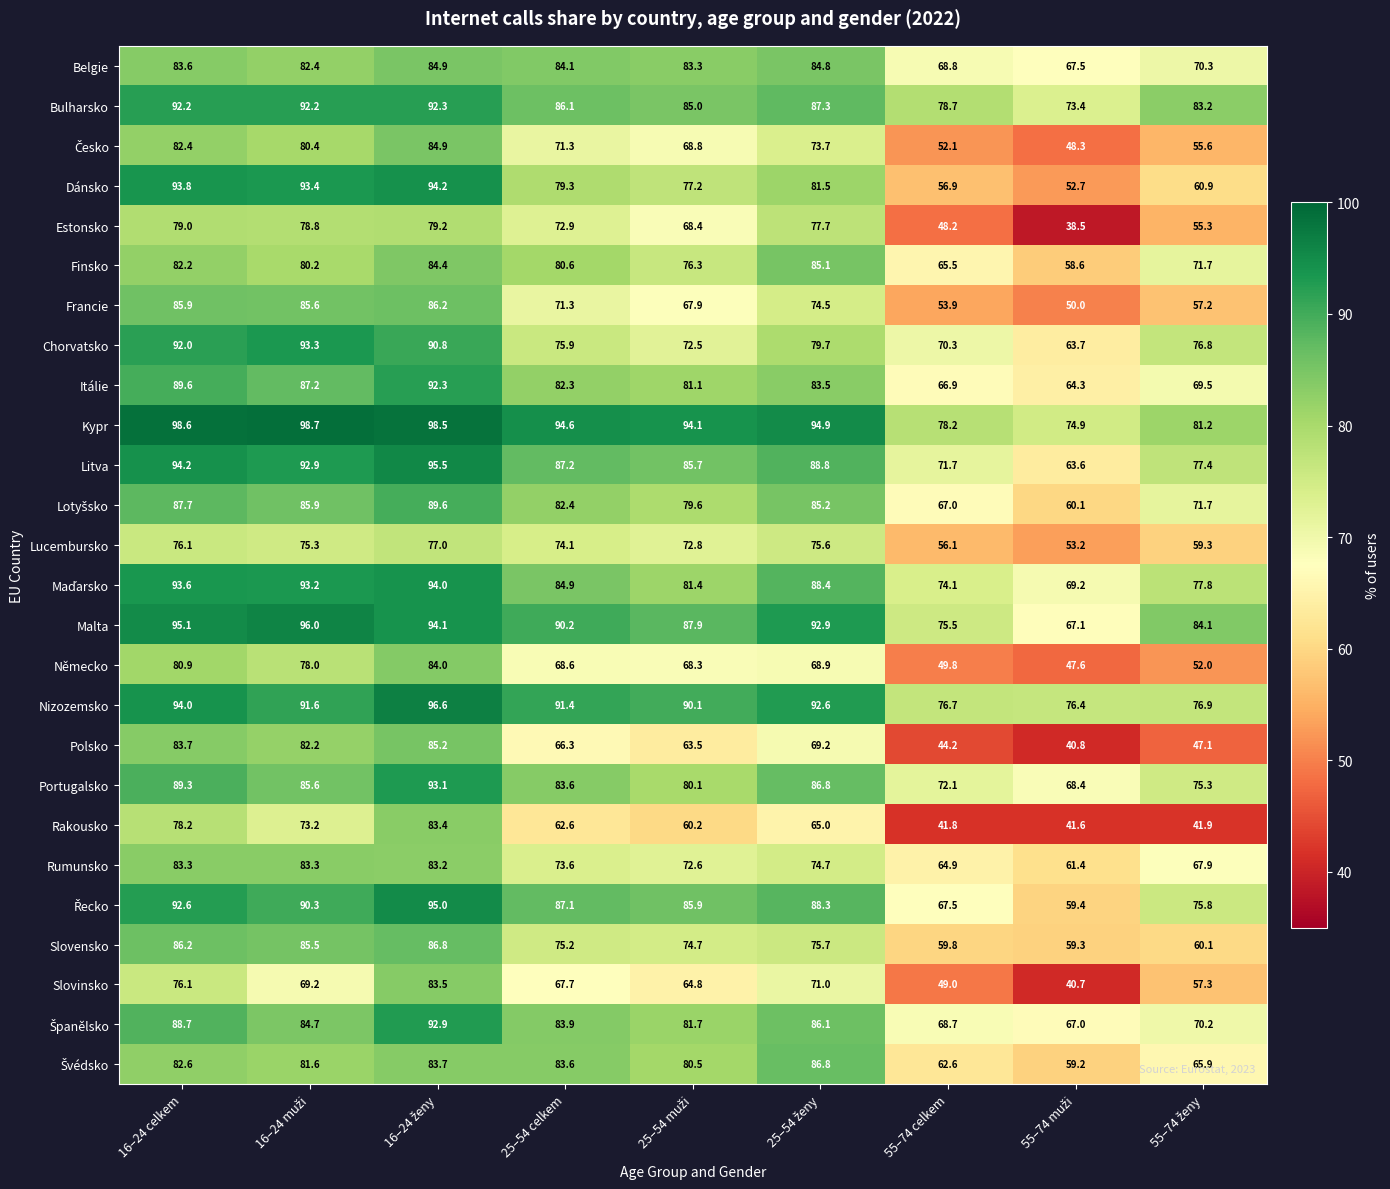

What is the smallest value displayed?

38.5